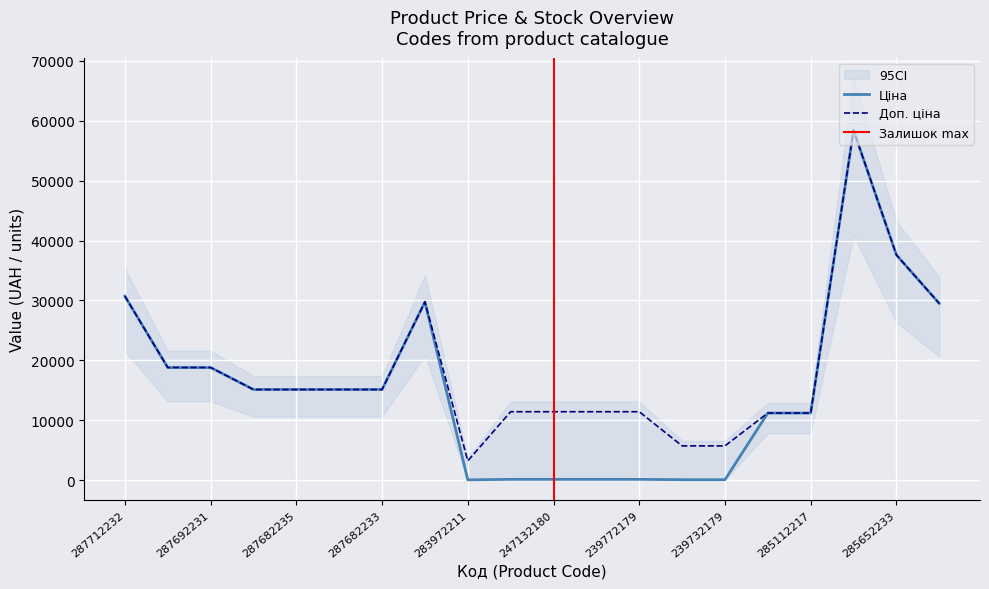

What is the highest value of the Доп. ціна series?

58426.5